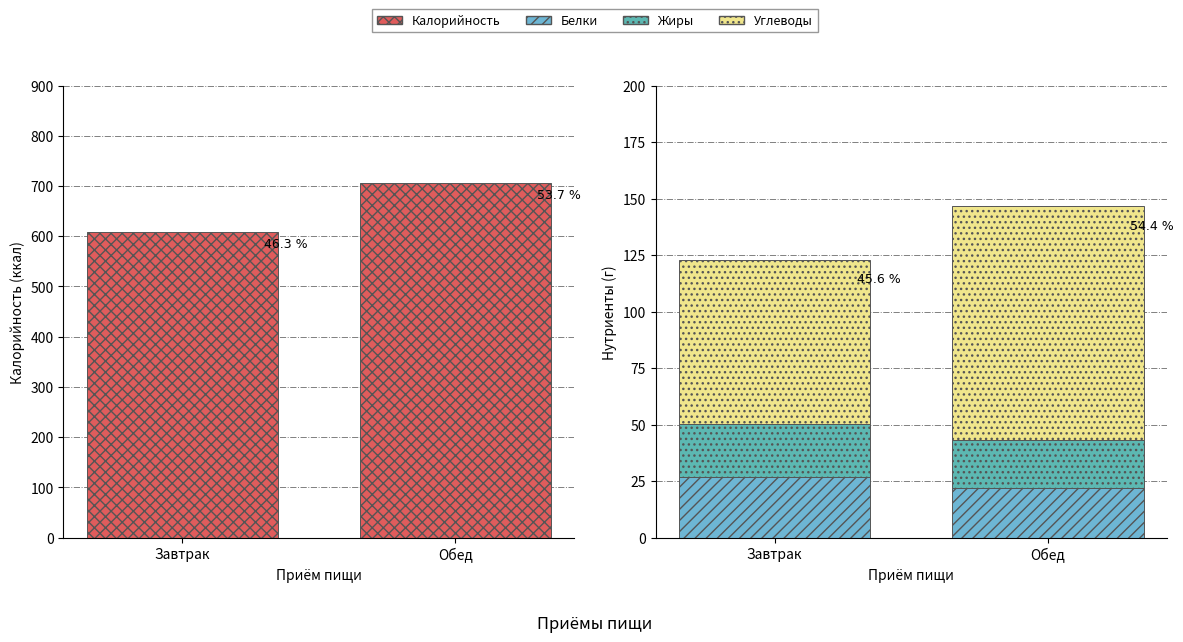

Where does the Белки series first go above 26?

Завтрак